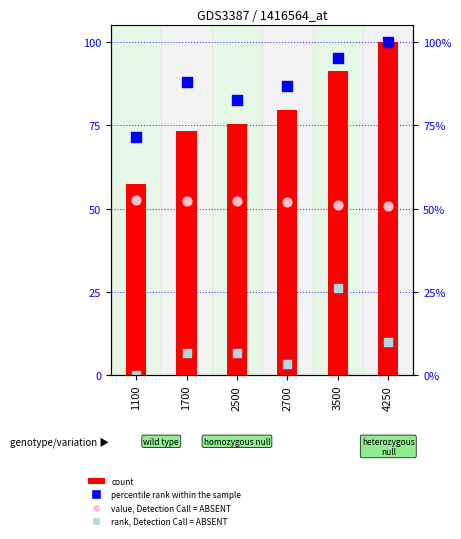

What are all the series names shown in the legend?

count, percentile rank within the sample, value, Detection Call = ABSENT, rank, Detection Call = ABSENT